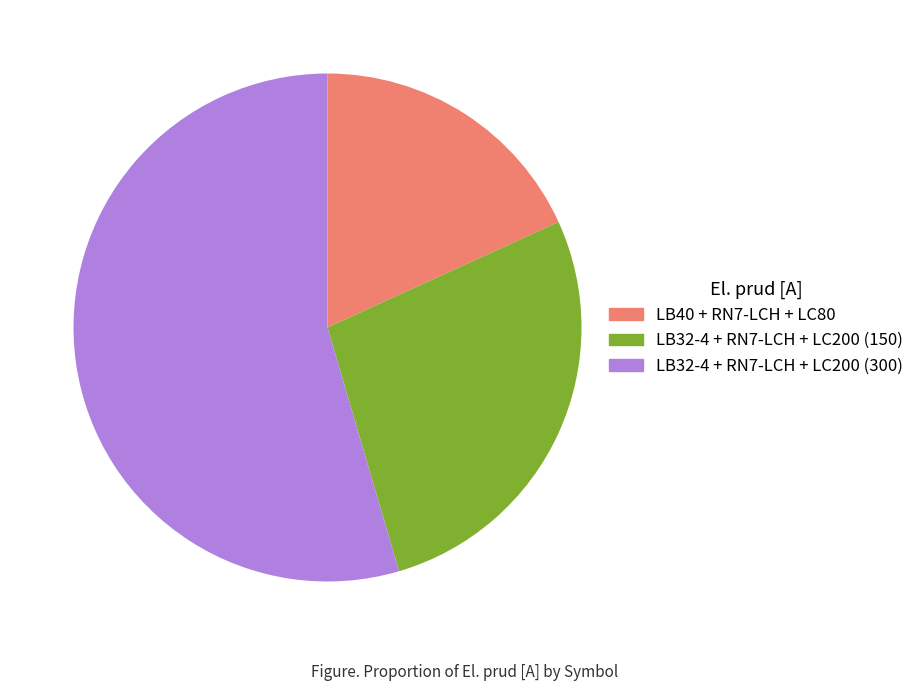

Is it true that LB32-4 + RN7-LCH + LC200 (150) is 27% of the pie?

True